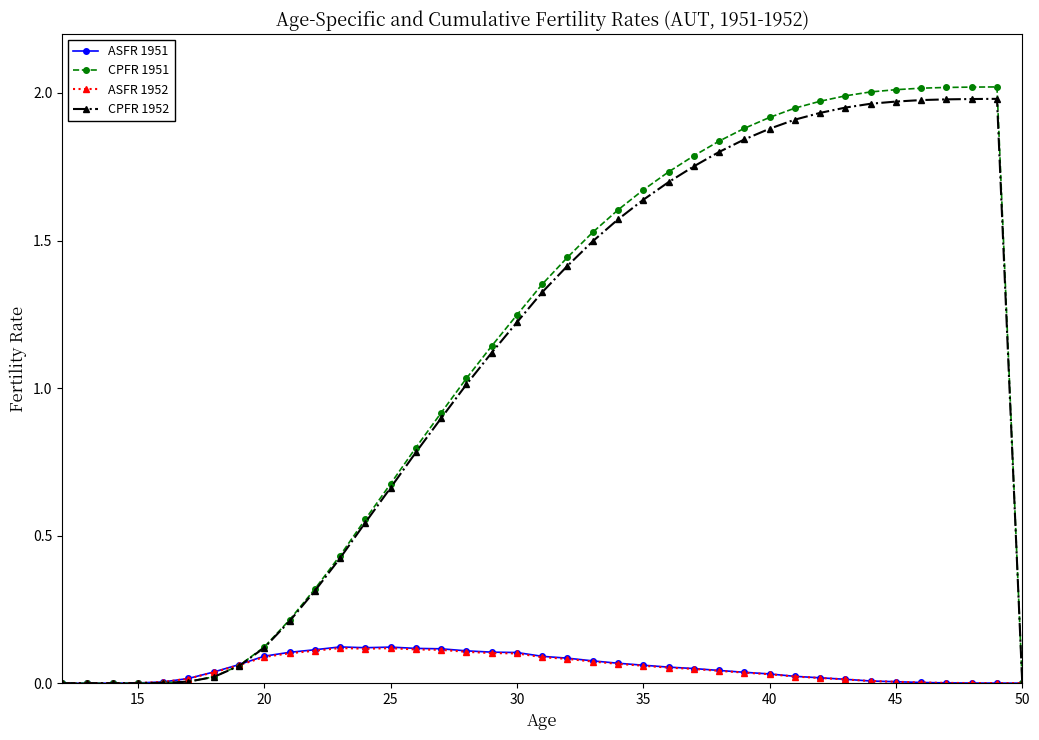

Which series has the largest range (max minus min)?

CPFR 1951